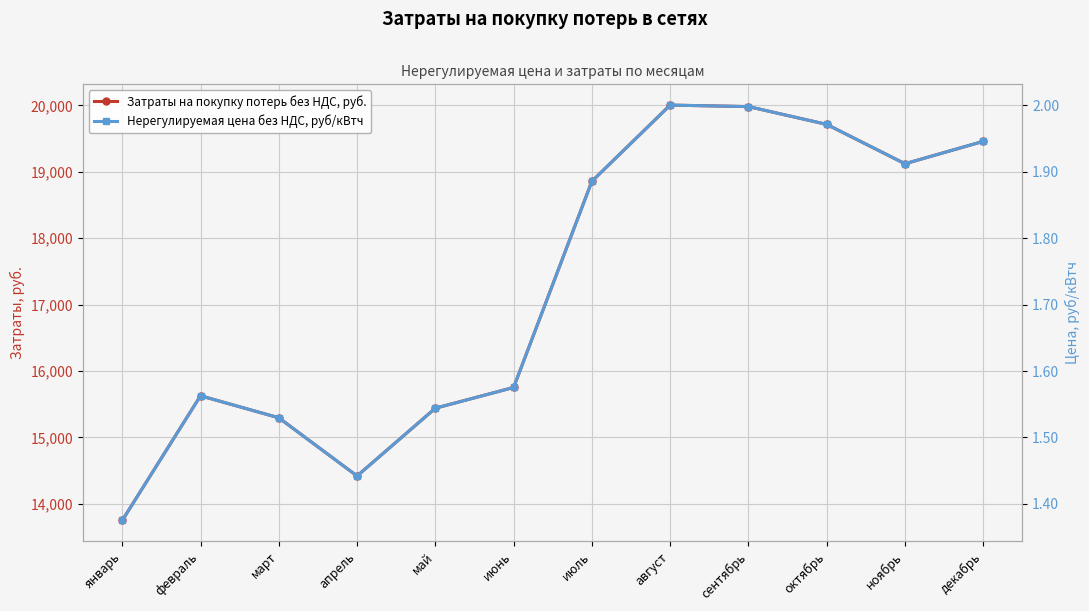

List the series in order of their overall mean, lowest first.

Нерегулируемая цена без НДС, руб/кВтч, Затраты на покупку потерь без НДС, руб.